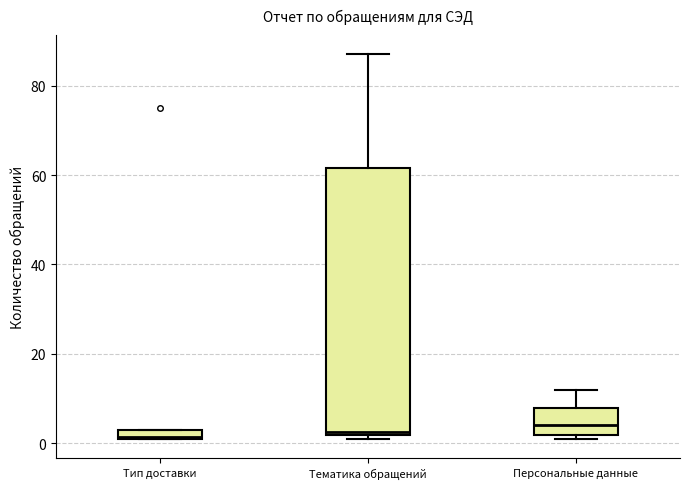

Which box is the tallest, from its lower edge to its upper edge?

Тематика обращений